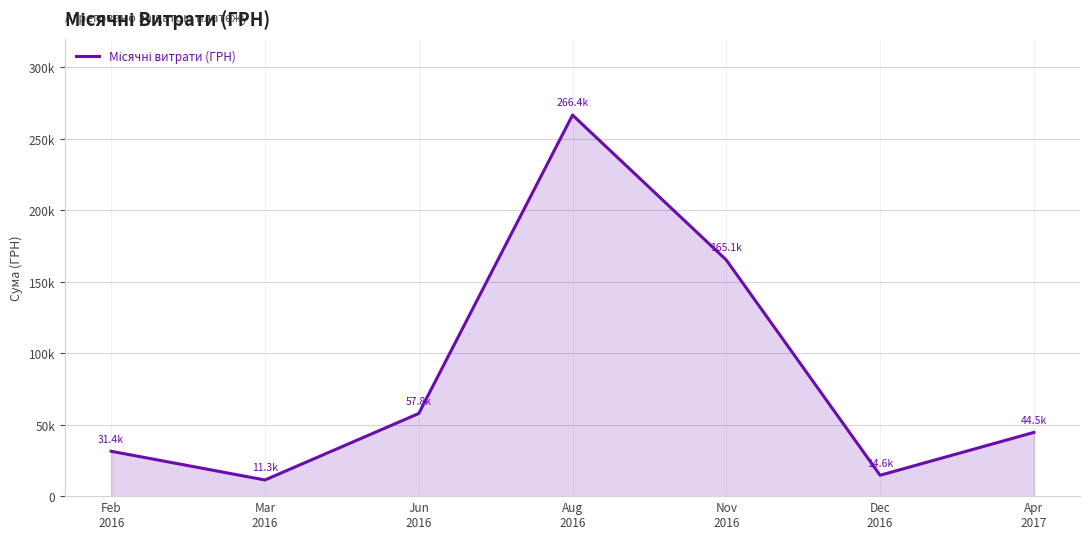

List the labels in order of value, largest first.

Aug
2016, Nov
2016, Jun
2016, Apr
2017, Feb
2016, Dec
2016, Mar
2016